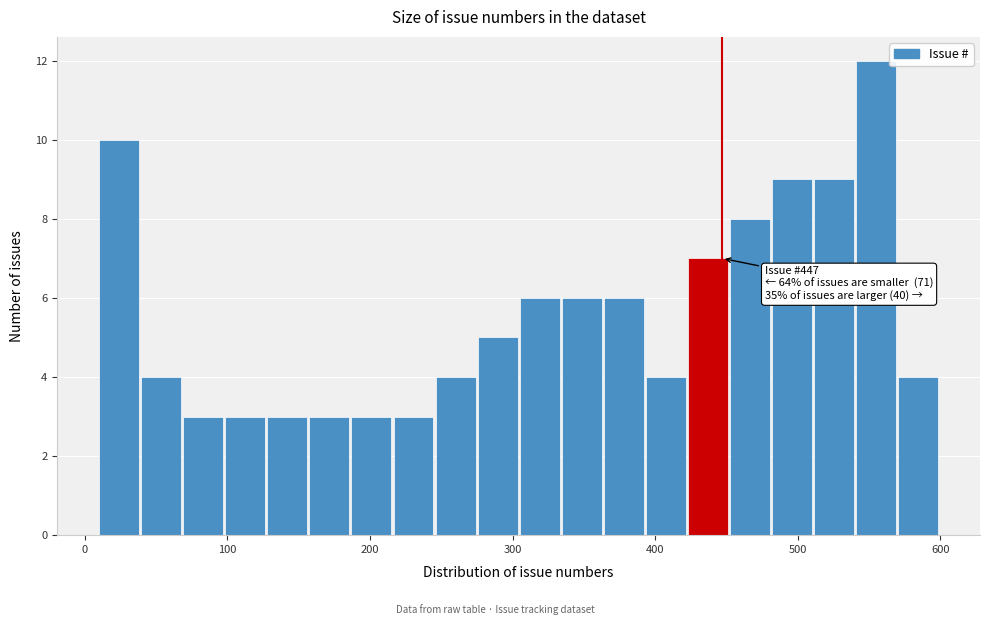

Around what value on the x-axis is the tallest bar? Give the approximate position of its centre, as read against the axis.

560